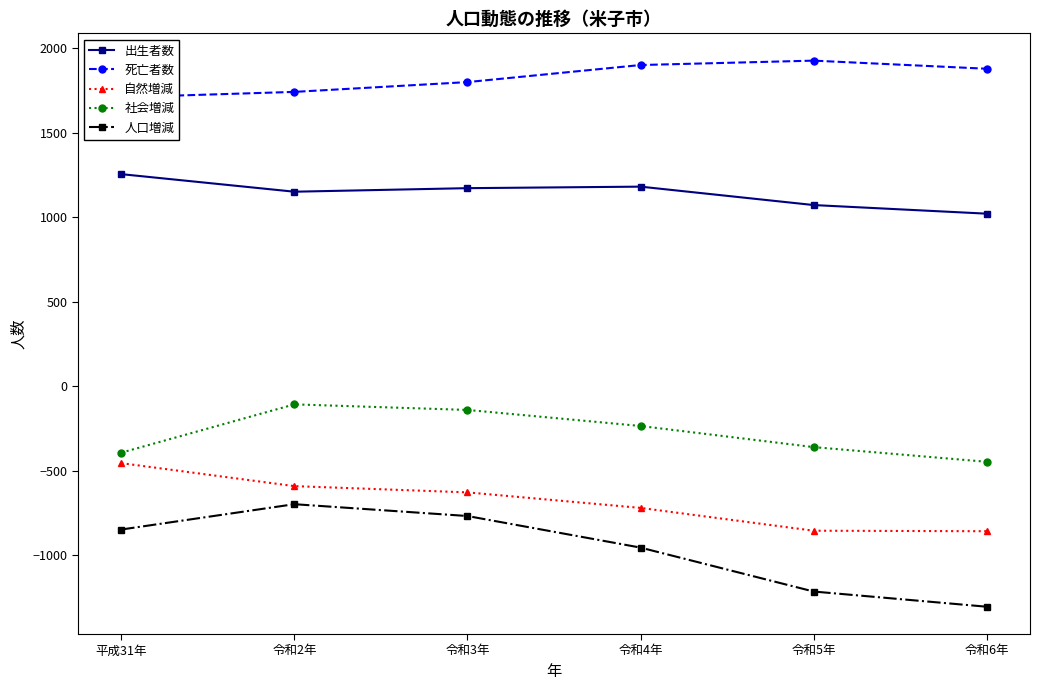

Reading right to left, list all the values displayed in this chart.

出生者数: 1022	1073	1182	1173	1152	1256
死亡者数: 1880	1928	1902	1801	1743	1711
自然増減: -858	-855	-720	-628	-591	-455
社会増減: -447	-360	-235	-140	-107	-393
人口増減: -1305	-1215	-955	-768	-698	-848